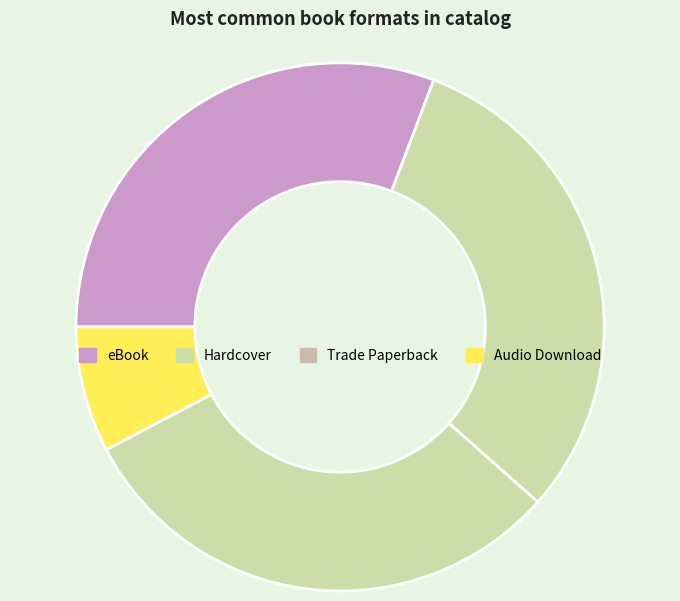

How many slices are in this pie chart?

4